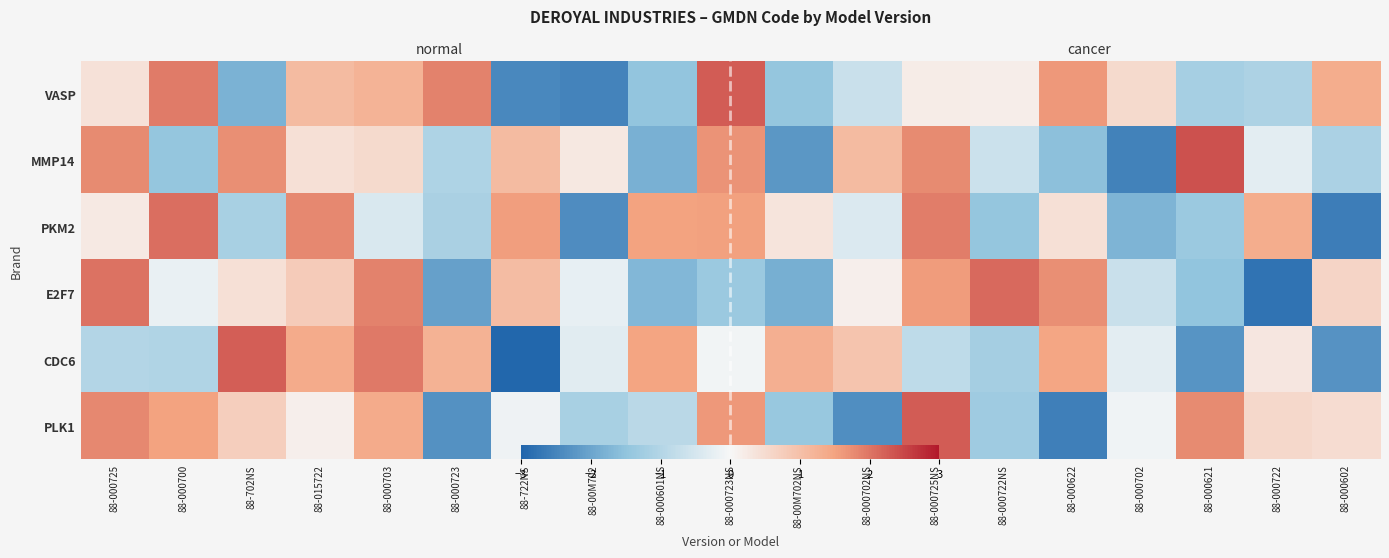

At how many categories does at least one series exceed 0?

19